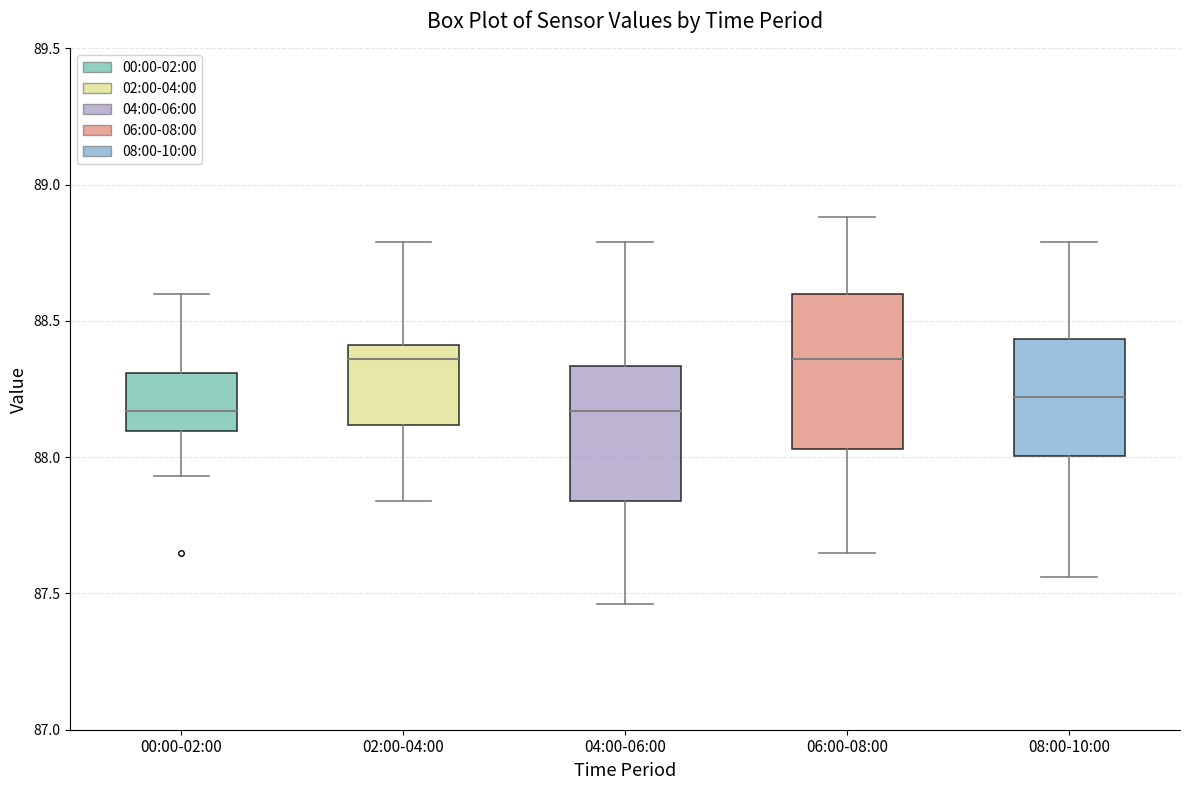

Reading left to right, transcribe this box plot: for each box, give where its median line is, the range the box spans, and where its two whiskers end, as read against the y-axis. The values are not printed on the chart, so give them approximately, as read against the axis.

00:00-02:00: median 88.15, box 88.10 to 88.30, whiskers 87.95 to 88.60
02:00-04:00: median 88.35, box 88.10 to 88.40, whiskers 87.85 to 88.80
04:00-06:00: median 88.15, box 87.85 to 88.35, whiskers 87.45 to 88.80
06:00-08:00: median 88.35, box 88.05 to 88.60, whiskers 87.65 to 88.90
08:00-10:00: median 88.20, box 88.00 to 88.45, whiskers 87.55 to 88.80